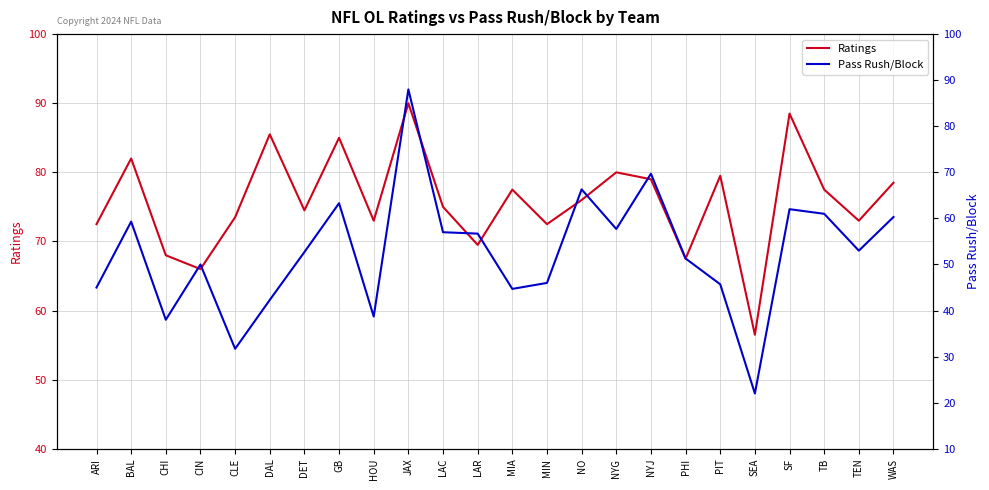

At how many categories does at least one series exceed 40?

24